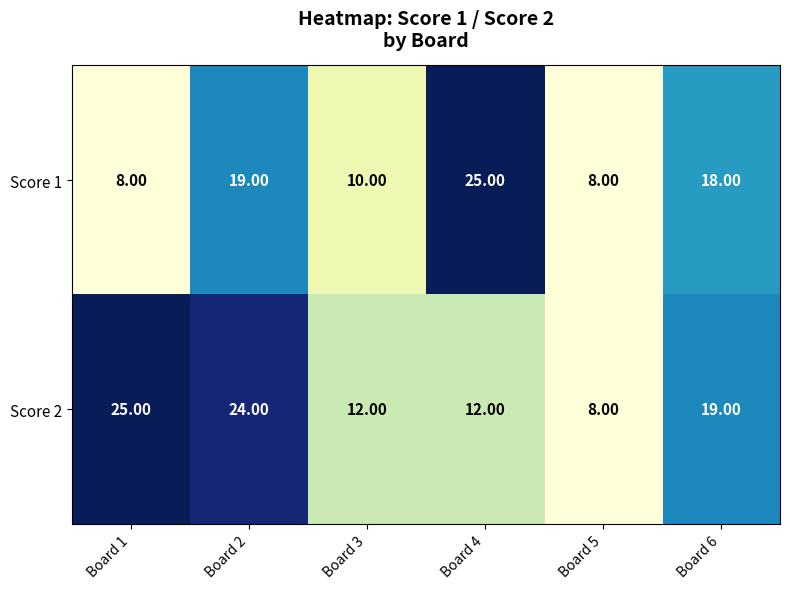

What is the sum of all Score 2 values?

100